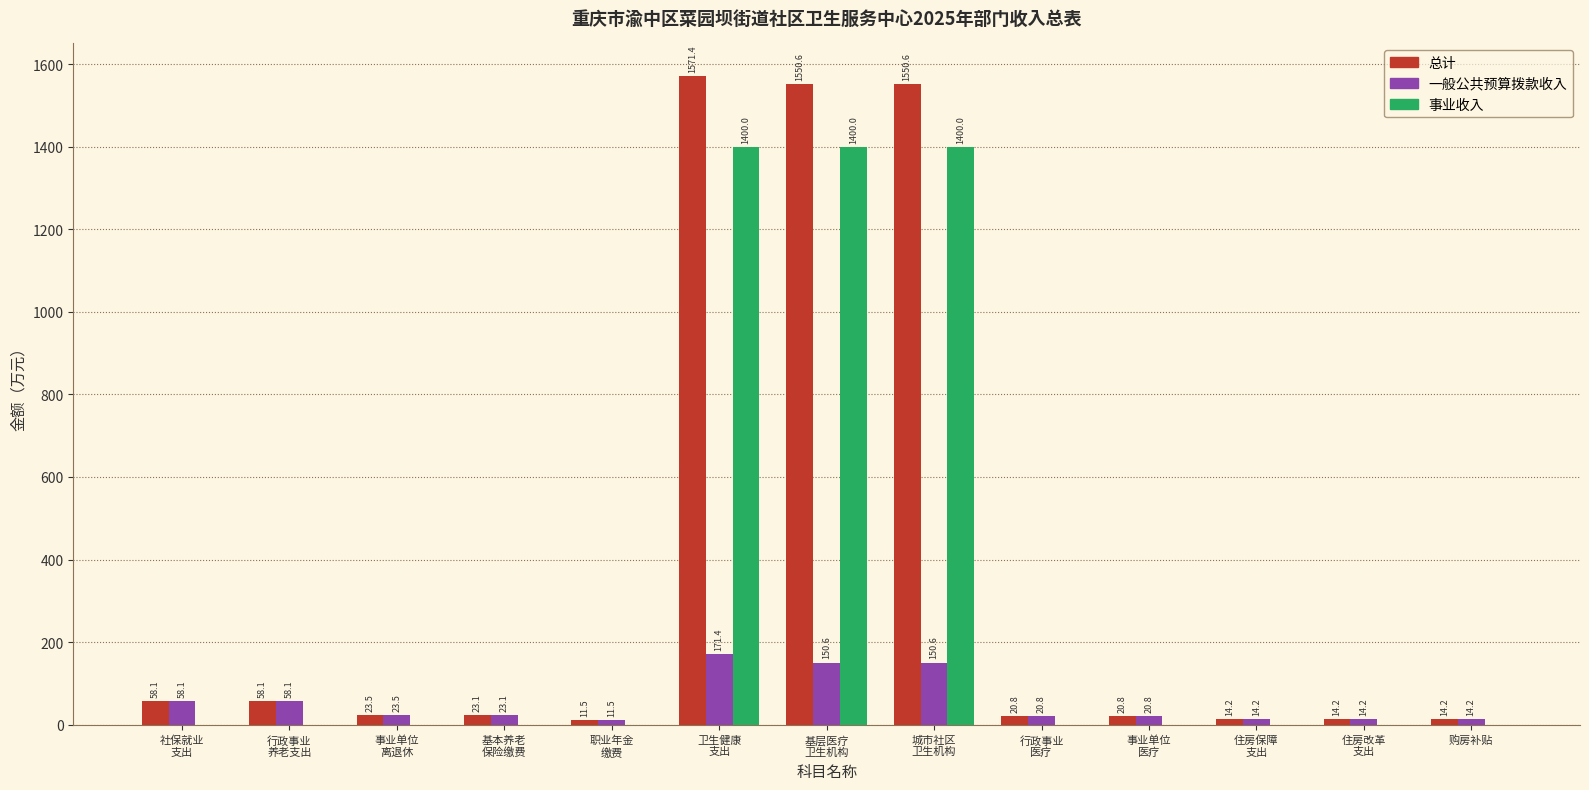

Which series has the largest total across all categories?

总计